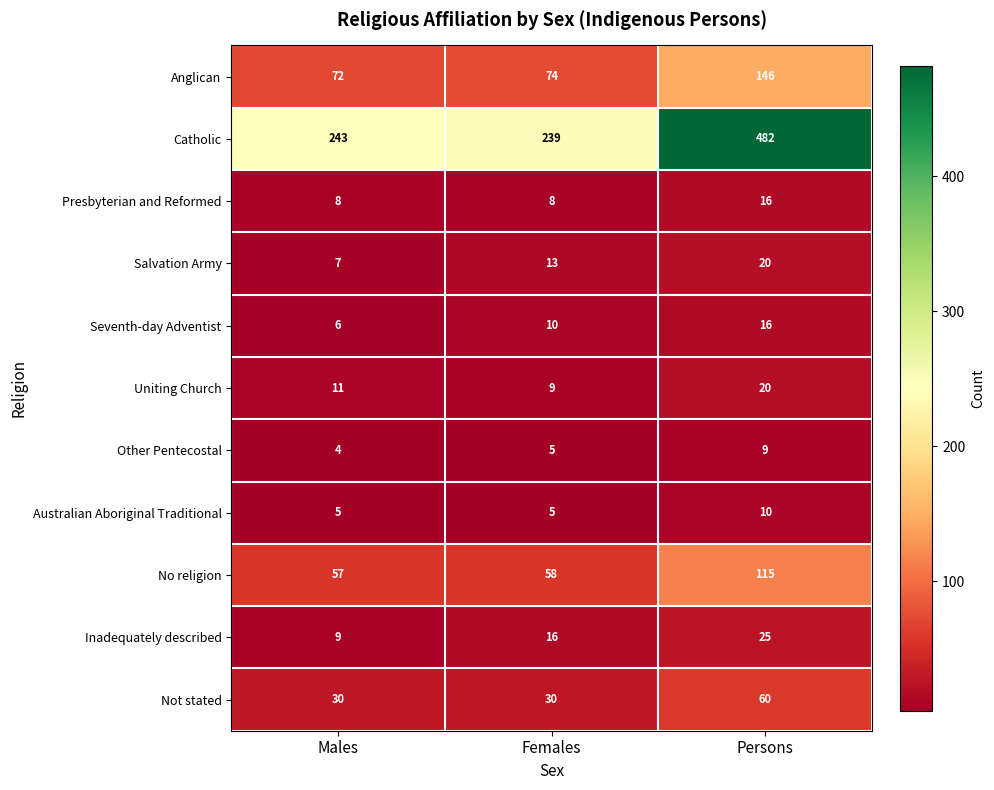

What is the minimum value shown in the chart?

4